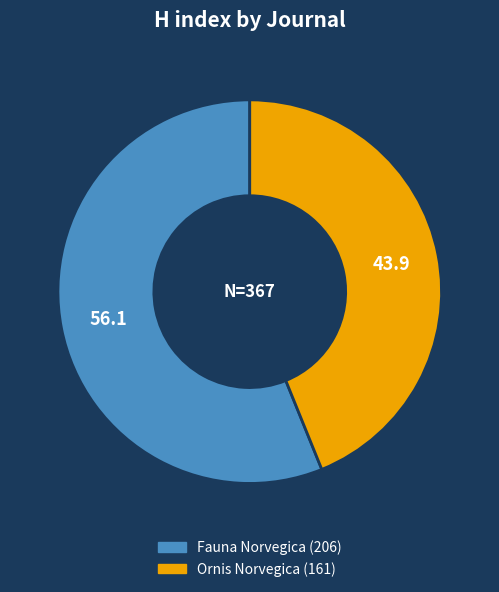

Combined, do Ornis Norvegica and Fauna Norvegica account for over 50%?

Yes